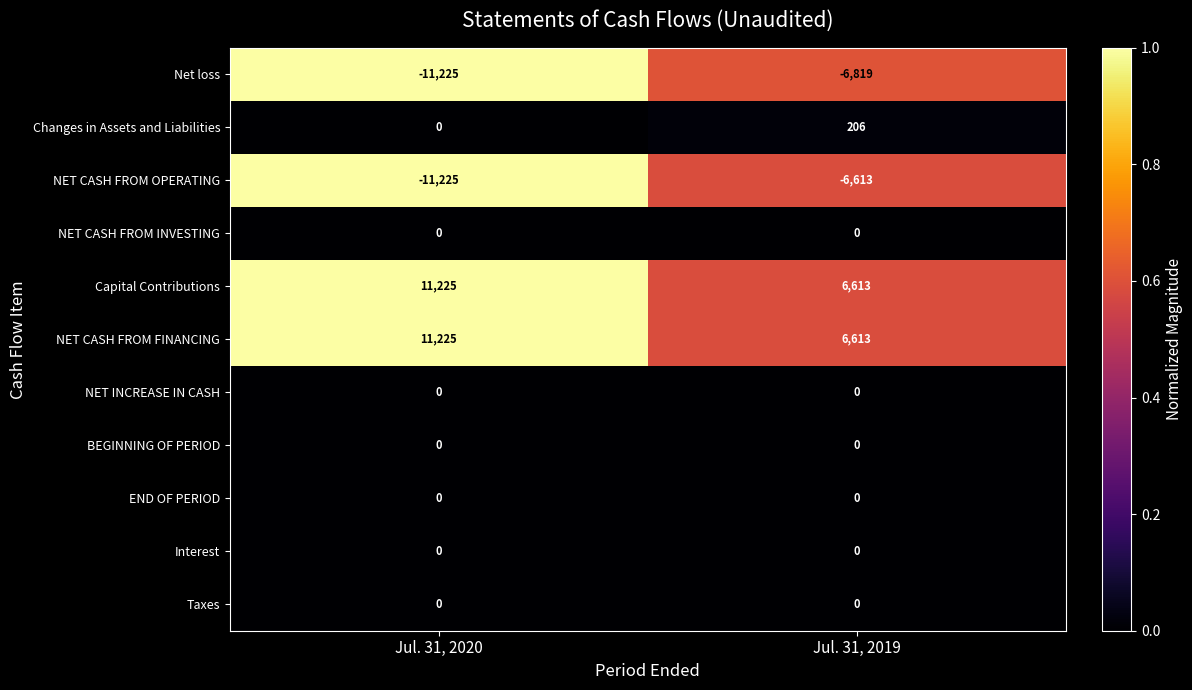

Is the value of NET CASH FROM FINANCING at Jul. 31, 2020 greater than the value of Taxes at Jul. 31, 2020?

Yes